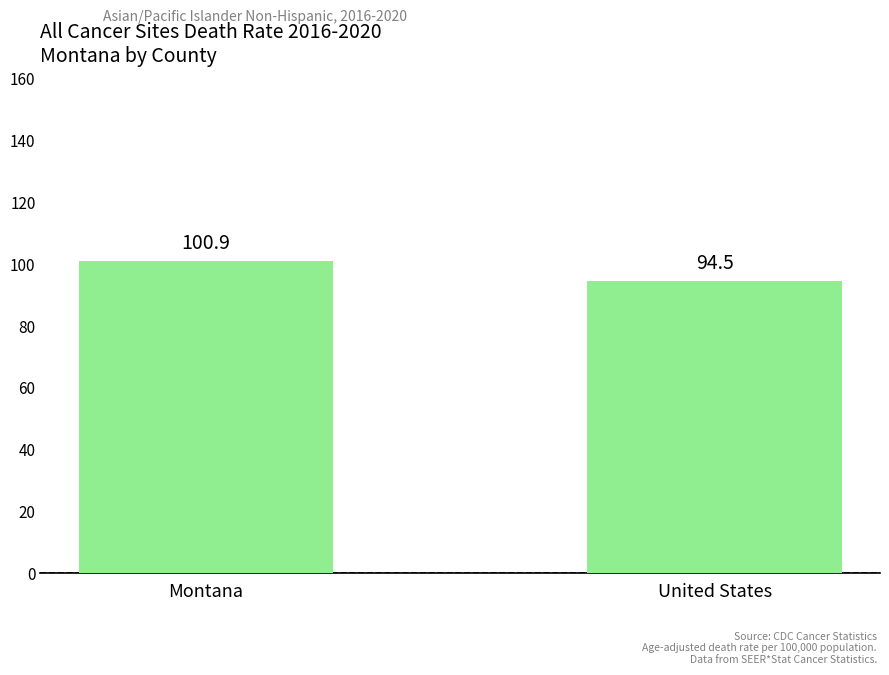

What is the change in value from Montana to United States?

-6.4